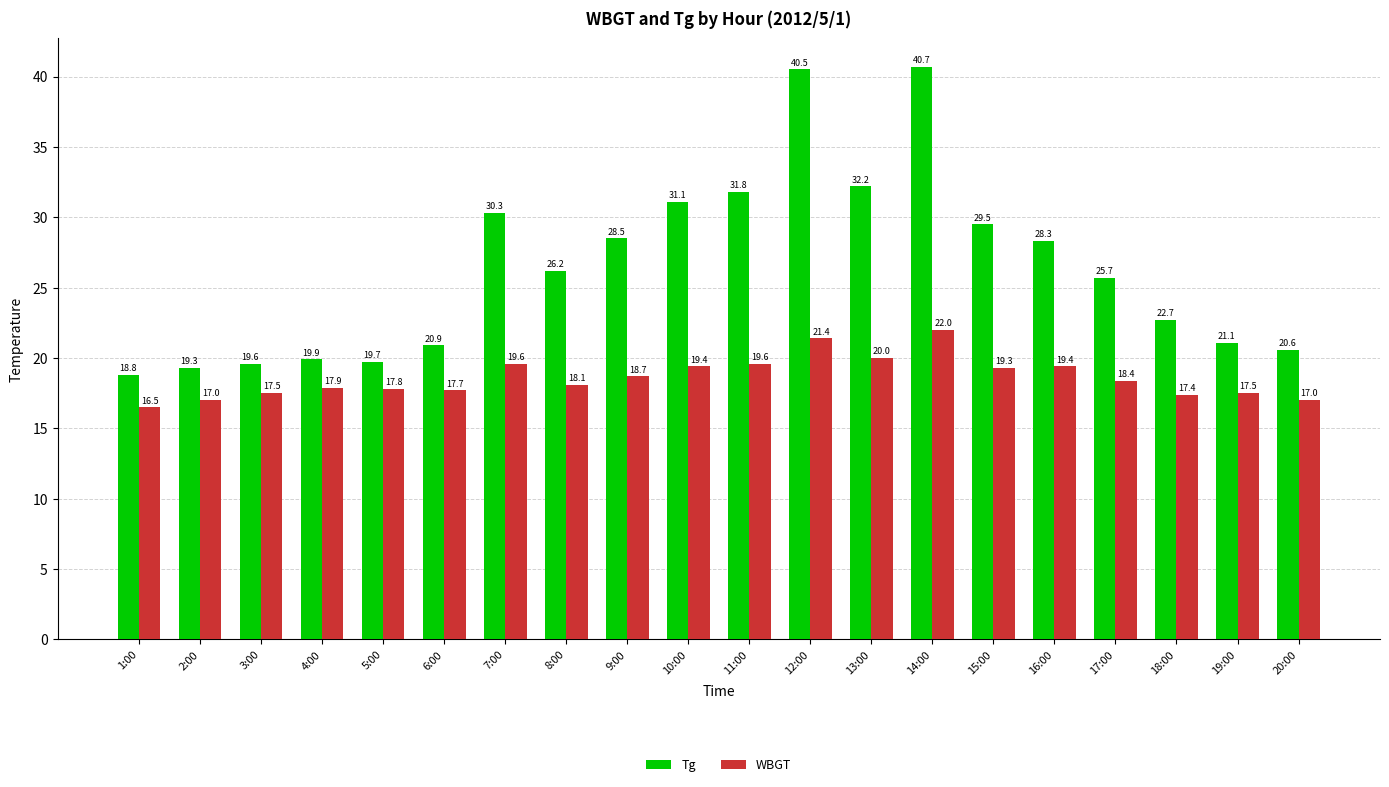

Reading left to right, extract all data points from this chart.

Tg: 18.8	19.3	19.6	19.9	19.7	20.9	30.3	26.2	28.5	31.1	31.8	40.5	32.2	40.7	29.5	28.3	25.7	22.7	21.1	20.6
WBGT: 16.5	17.0	17.5	17.9	17.8	17.7	19.6	18.1	18.7	19.4	19.6	21.4	20.0	22.0	19.3	19.4	18.4	17.4	17.5	17.0